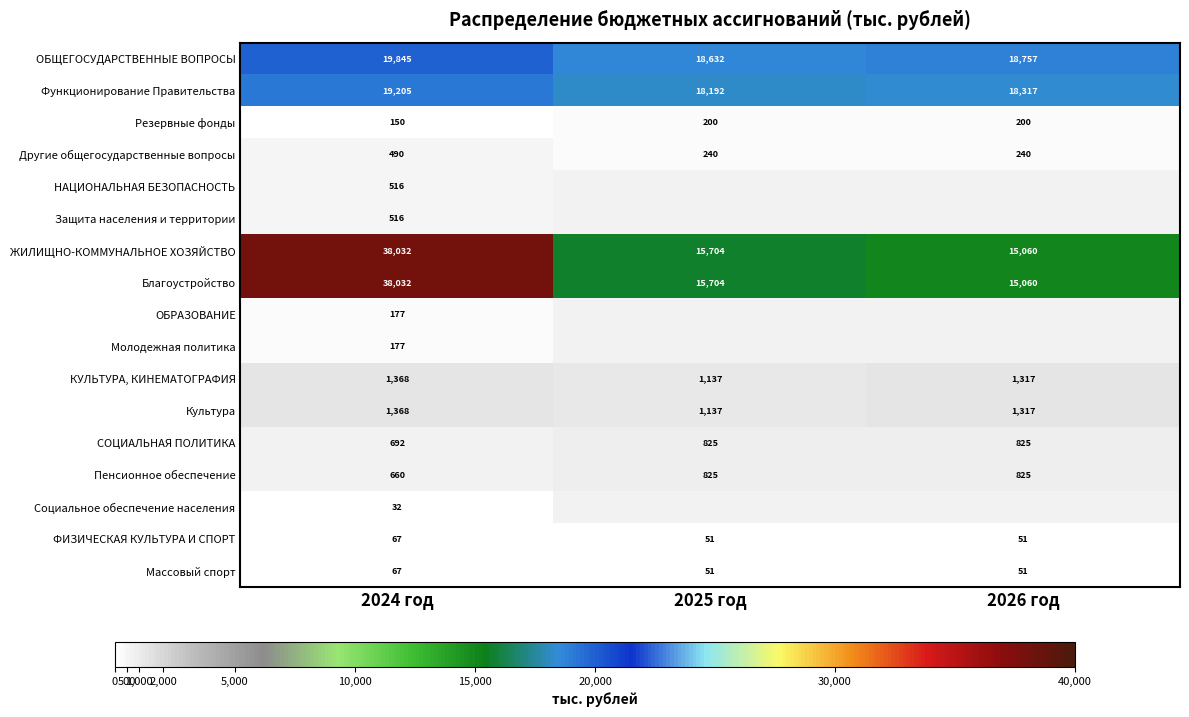

Count the number of data series in this chart.

17